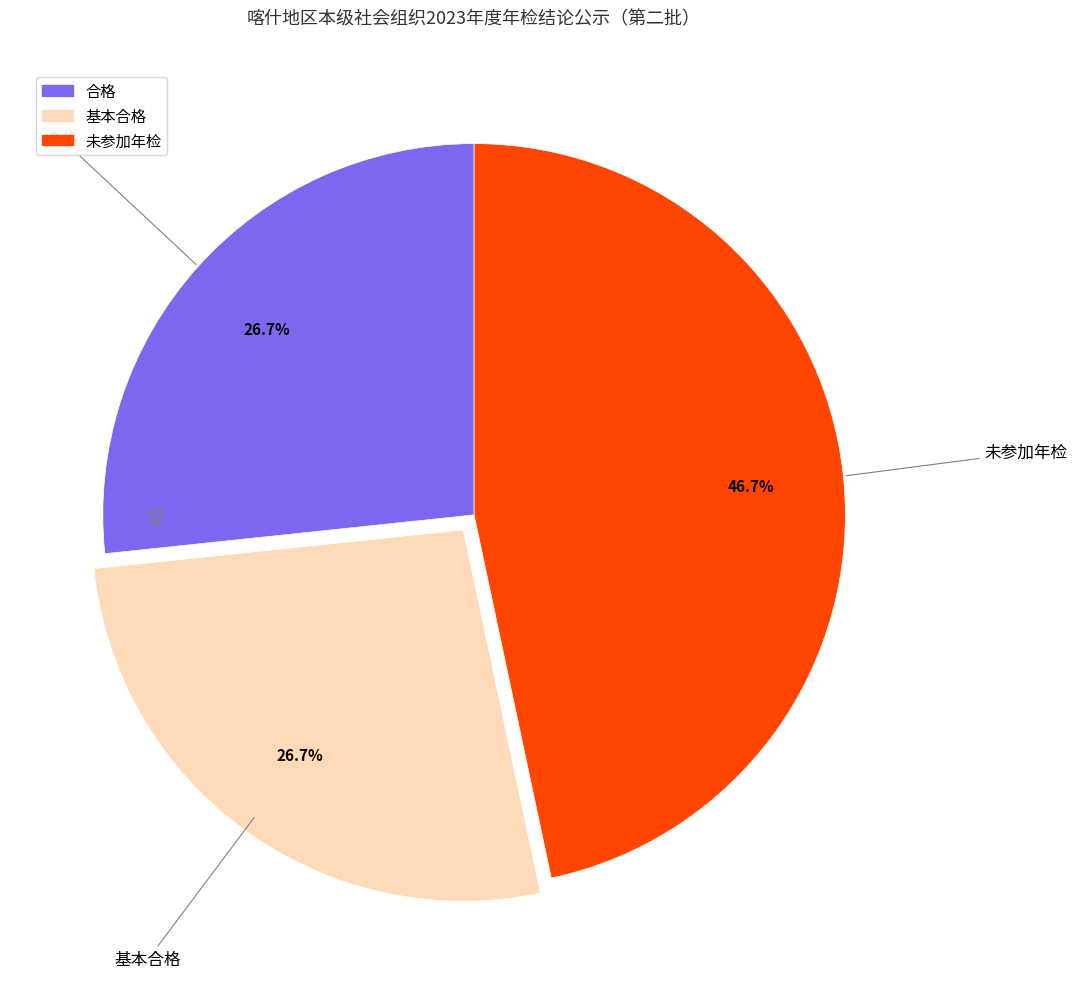

Which has a higher value, 未参加年检 or 基本合格?

未参加年检